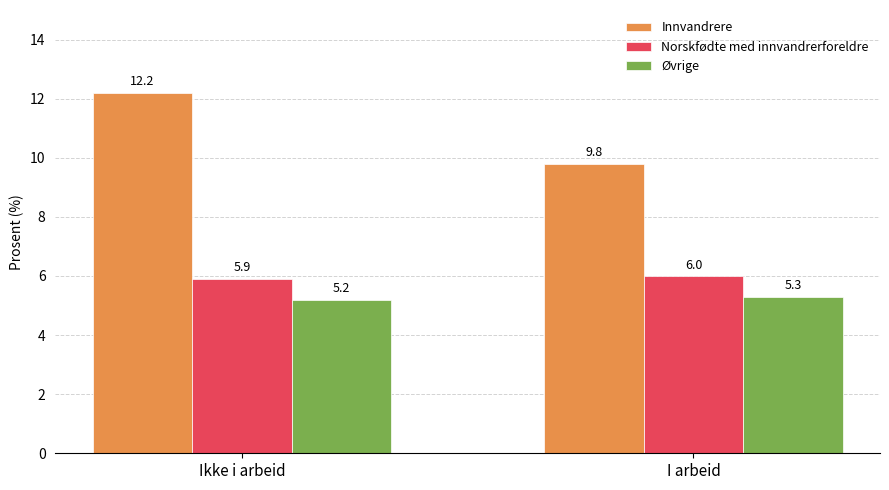

What is the sum of all Øvrige values?

10.5